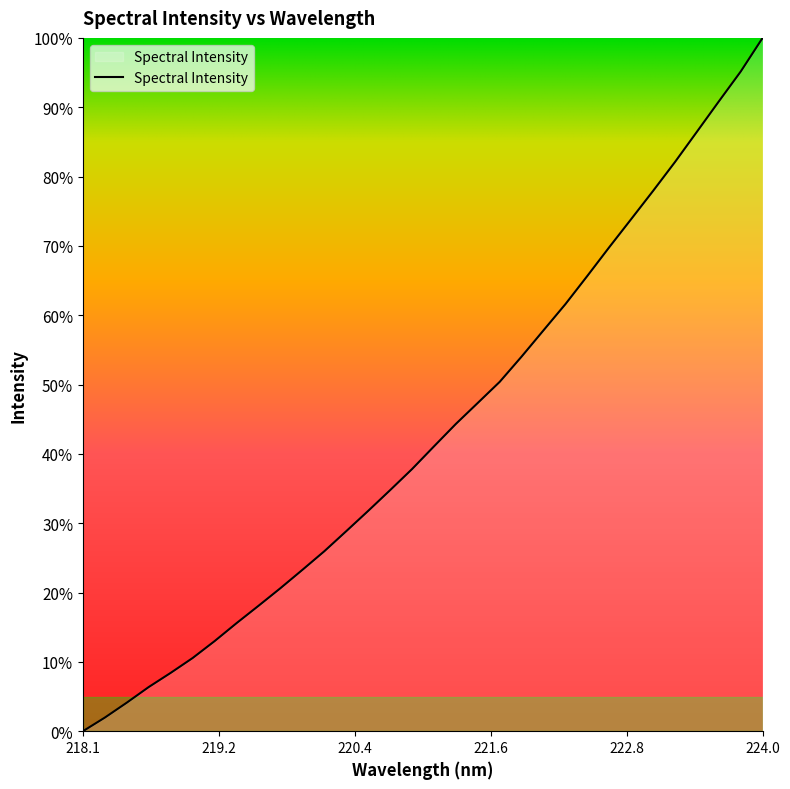

Which label corresponds to the smallest value in the chart?

218.1